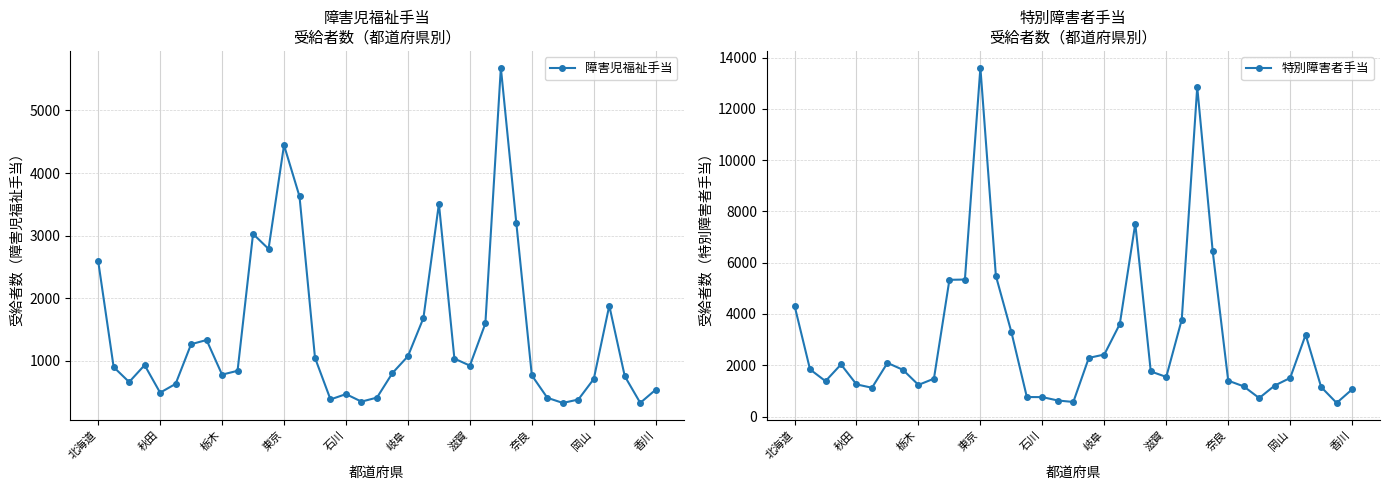

Which series has the widest spread of values?

特別障害者手当